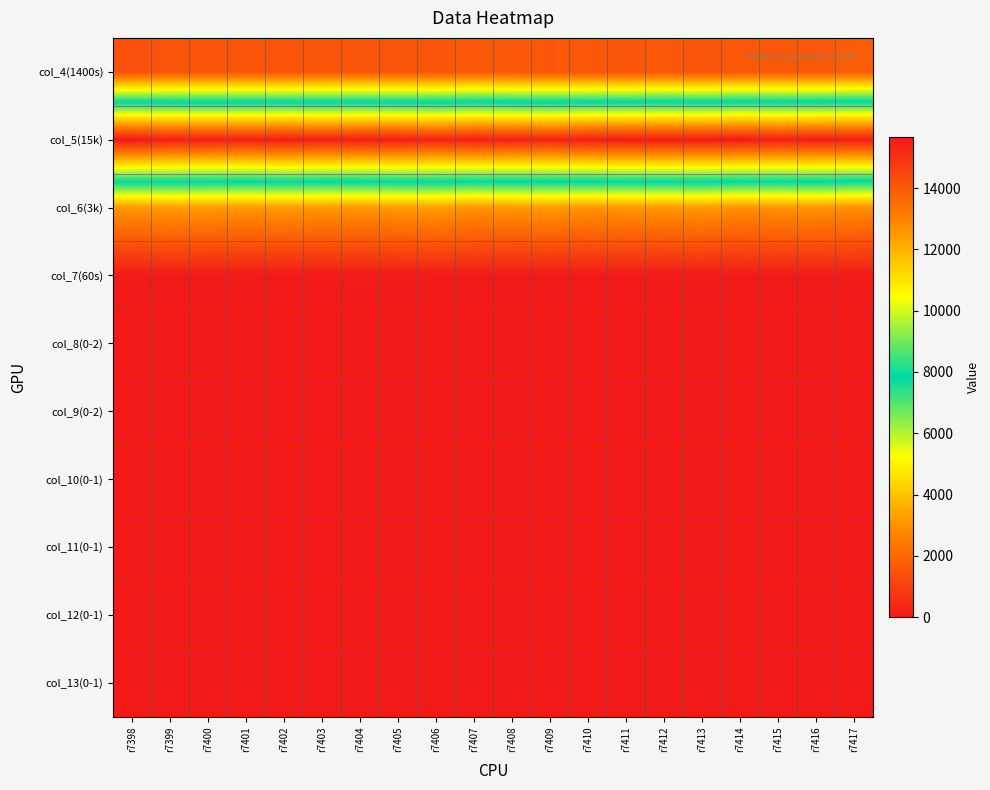

Reading left to right, extract all data points from this chart.

col_4(1400s): r7398=1412	r7399=1550	r7400=1502	r7401=1565	r7402=1510	r7403=1567	r7404=1587	r7405=1528	r7406=1563	r7407=1651	r7408=1630	r7409=1589	r7410=1598	r7411=1535	r7412=1624	r7413=1497	r7414=1636	r7415=1646	r7416=1633	r7417=1769
col_5(15k): r7398=15655	r7399=15462	r7400=15478	r7401=15455	r7402=15555	r7403=15454	r7404=15506	r7405=15510	r7406=15372	r7407=15500	r7408=15428	r7409=15365	r7410=15516	r7411=15569	r7412=15560	r7413=15565	r7414=15624	r7415=15475	r7416=15558	r7417=15519
col_6(3k): r7398=3131	r7399=3238	r7400=3188	r7401=3140	r7402=3198	r7403=3160	r7404=3124	r7405=3181	r7406=3278	r7407=3048	r7408=3156	r7409=3203	r7410=3073	r7411=3128	r7412=3121	r7413=3186	r7414=2984	r7415=3065	r7416=3083	r7417=2951
col_7(60s): r7398=71	r7399=59	r7400=63	r7401=68	r7402=57	r7403=71	r7404=75	r7405=70	r7406=65	r7407=63	r7408=51	r7409=63	r7410=60	r7411=61	r7412=69	r7413=73	r7414=56	r7415=60	r7416=55	r7417=72
col_8(0-2): r7398=0	r7399=2	r7400=0	r7401=0	r7402=0	r7403=1	r7404=2	r7405=0	r7406=0	r7407=0	r7408=0	r7409=2	r7410=0	r7411=0	r7412=1	r7413=0	r7414=0	r7415=0	r7416=2	r7417=1
col_9(0-2): r7398=0	r7399=0	r7400=1	r7401=0	r7402=0	r7403=0	r7404=1	r7405=0	r7406=0	r7407=0	r7408=2	r7409=0	r7410=0	r7411=0	r7412=0	r7413=0	r7414=0	r7415=0	r7416=0	r7417=0
col_10(0-1): r7398=0	r7399=0	r7400=0	r7401=0	r7402=1	r7403=0	r7404=0	r7405=0	r7406=0	r7407=0	r7408=0	r7409=1	r7410=1	r7411=0	r7412=0	r7413=0	r7414=0	r7415=0	r7416=0	r7417=0
col_11(0-1): r7398=0	r7399=0	r7400=0	r7401=0	r7402=0	r7403=0	r7404=0	r7405=0	r7406=0	r7407=0	r7408=0	r7409=0	r7410=0	r7411=0	r7412=0	r7413=1	r7414=0	r7415=0	r7416=0	r7417=0
col_12(0-1): r7398=0	r7399=0	r7400=0	r7401=0	r7402=0	r7403=0	r7404=0	r7405=0	r7406=0	r7407=0	r7408=0	r7409=0	r7410=0	r7411=0	r7412=0	r7413=0	r7414=0	r7415=0	r7416=0	r7417=1
col_13(0-1): r7398=0	r7399=0	r7400=0	r7401=0	r7402=0	r7403=0	r7404=0	r7405=1	r7406=0	r7407=0	r7408=0	r7409=0	r7410=0	r7411=0	r7412=0	r7413=0	r7414=1	r7415=0	r7416=0	r7417=0